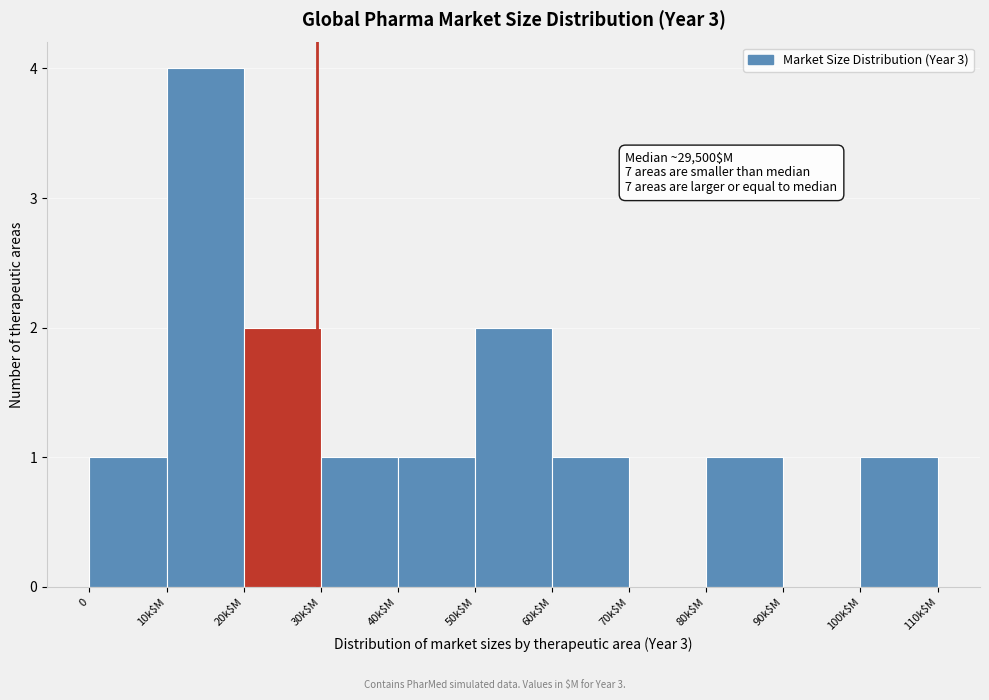

Between 0 and 20k$M, which is larger?

20k$M